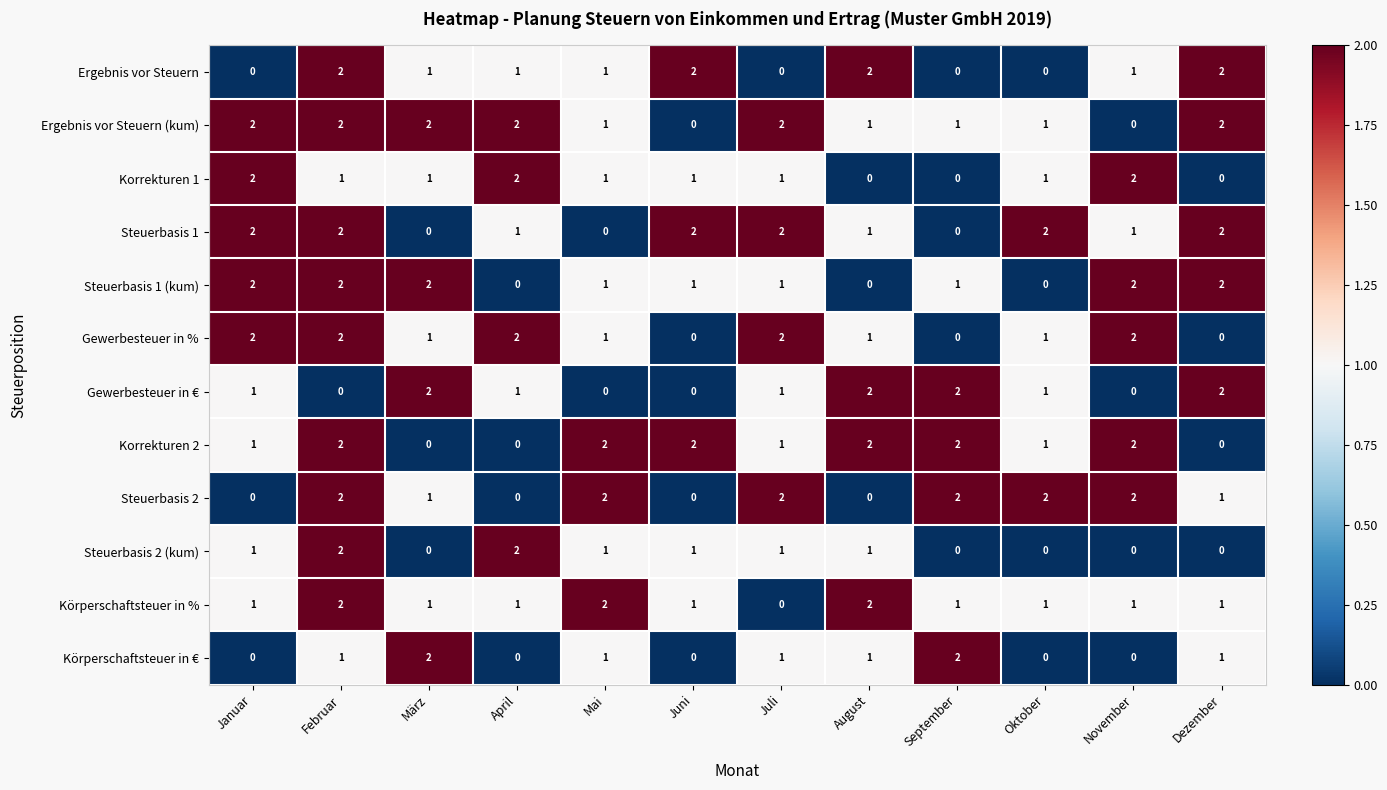

What is the sum of the Korrekturen 1 values at Januar and November?

4